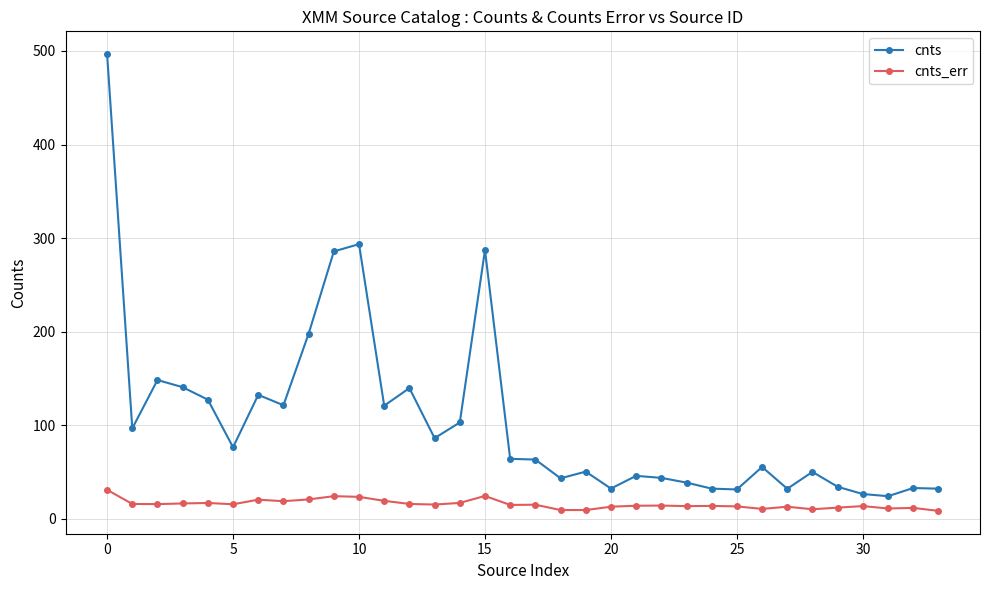

True or false: cnts_err and cnts cross at least once.

False